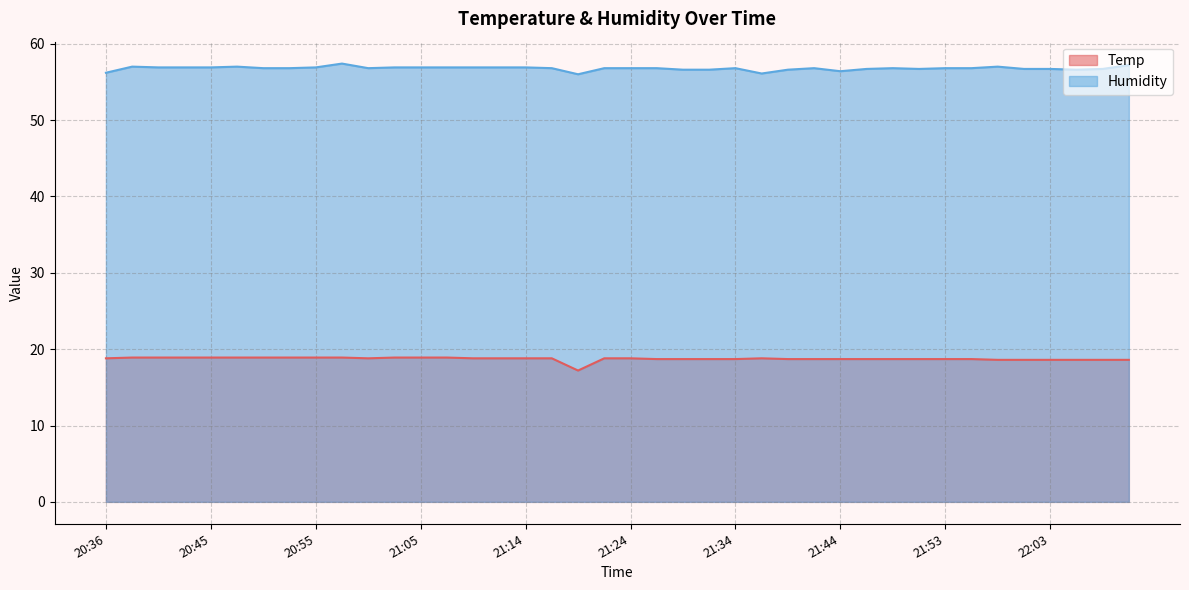

True or false: Humidity and Temp cross at least once.

False